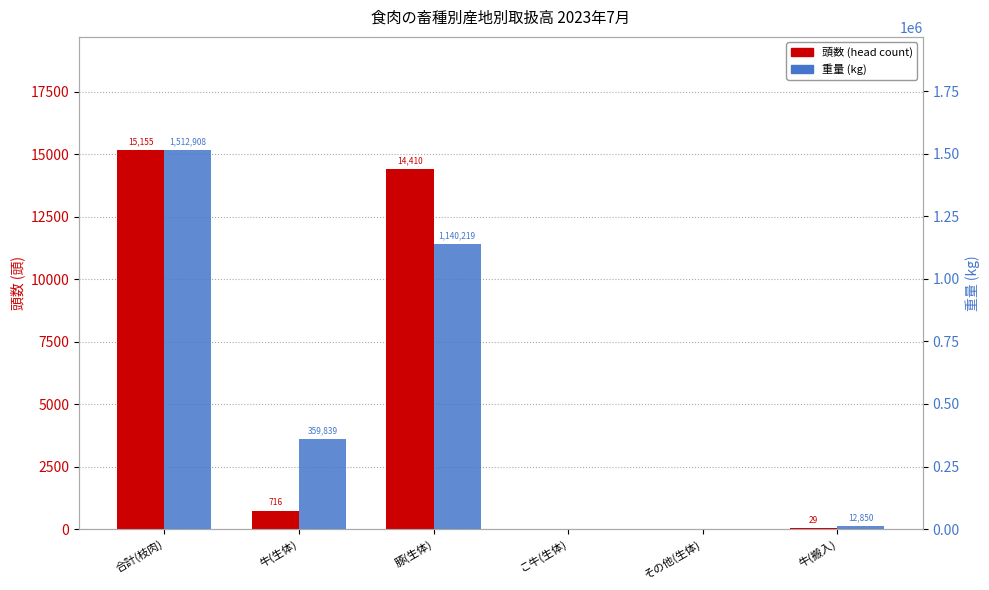

Is it true that 重量 (kg) equals 12849.9 at 牛(搬入)?

True